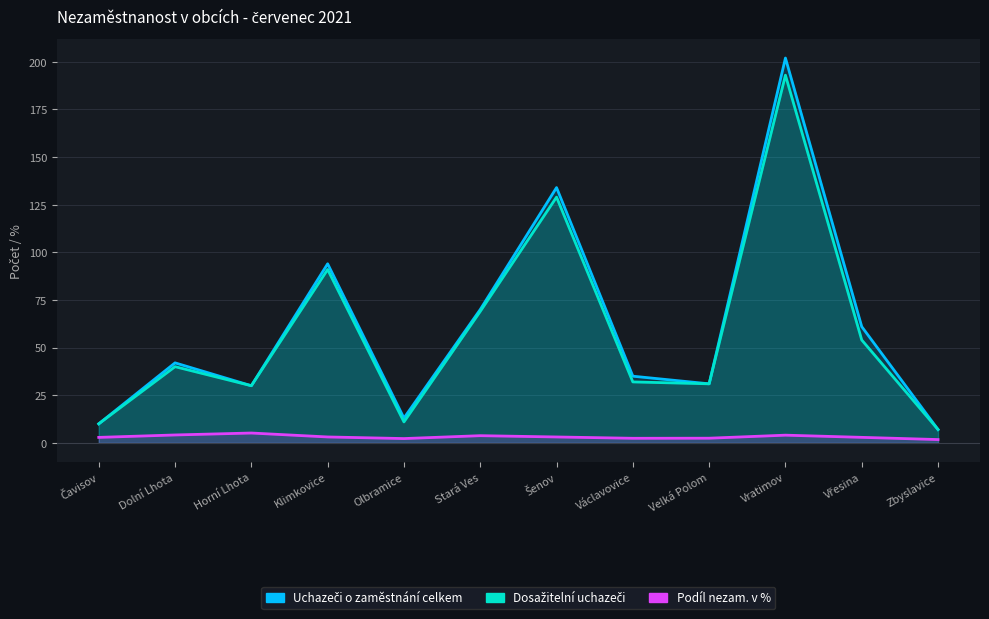

How many interior local peaks does the Uchazeči o zaměstnání celkem series have?

4